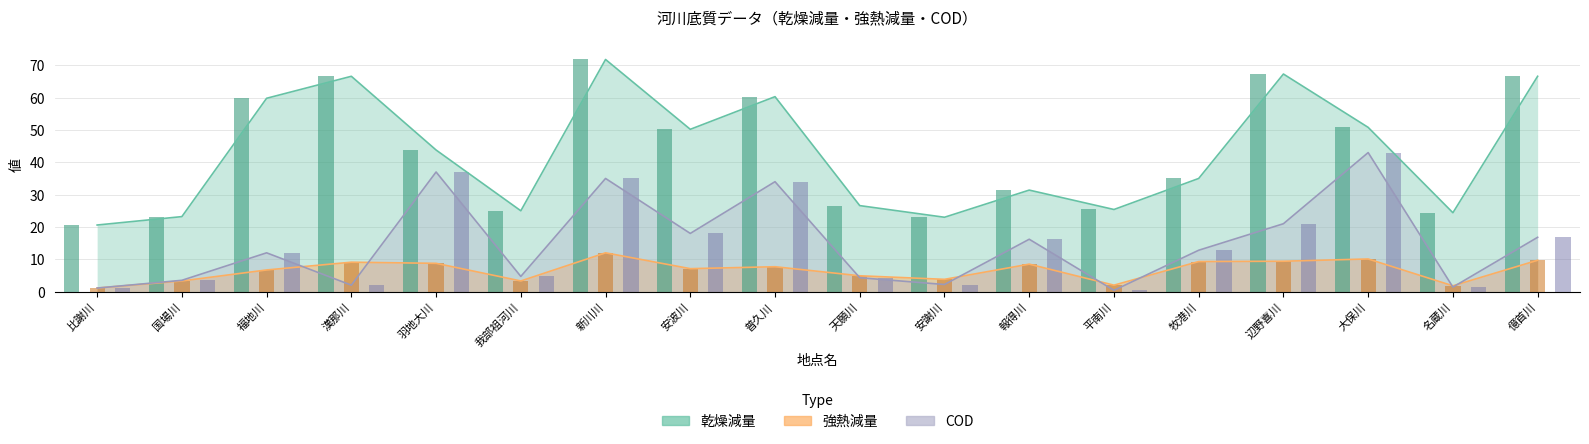

Rank the series by their maximum value, from highest to lowest.

乾燥減量, COD, 強熱減量